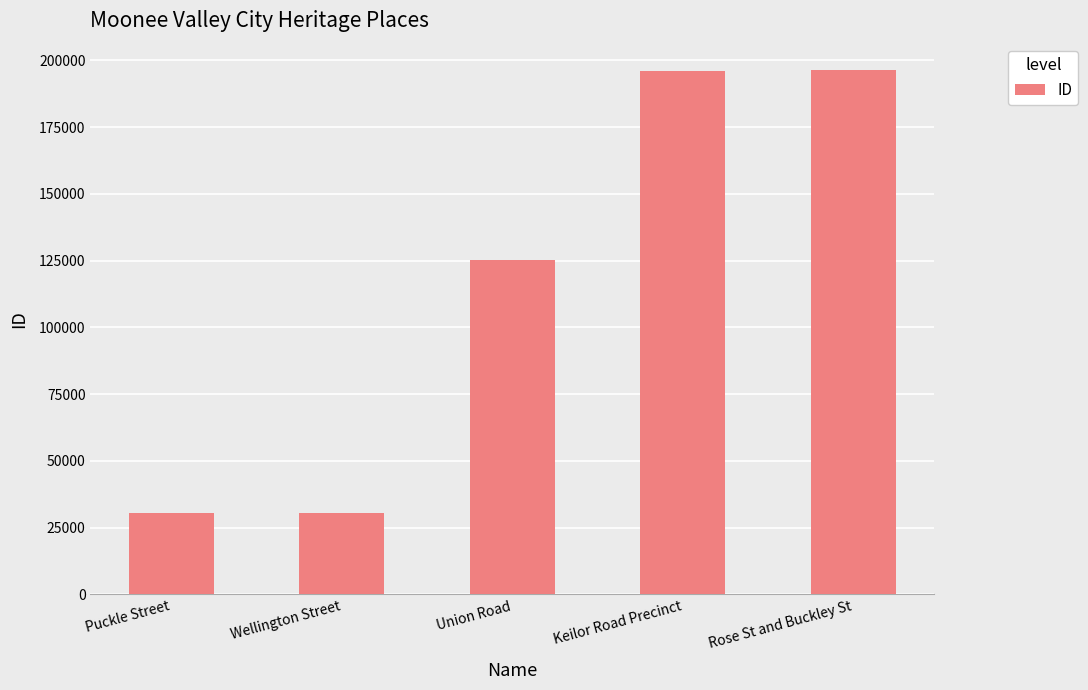

How many bars are there in total?

5